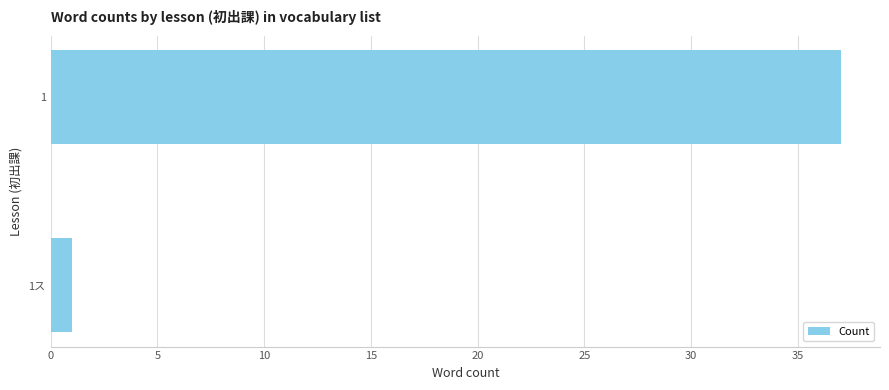

Rank the categories by value from highest to lowest.

1, 1ス